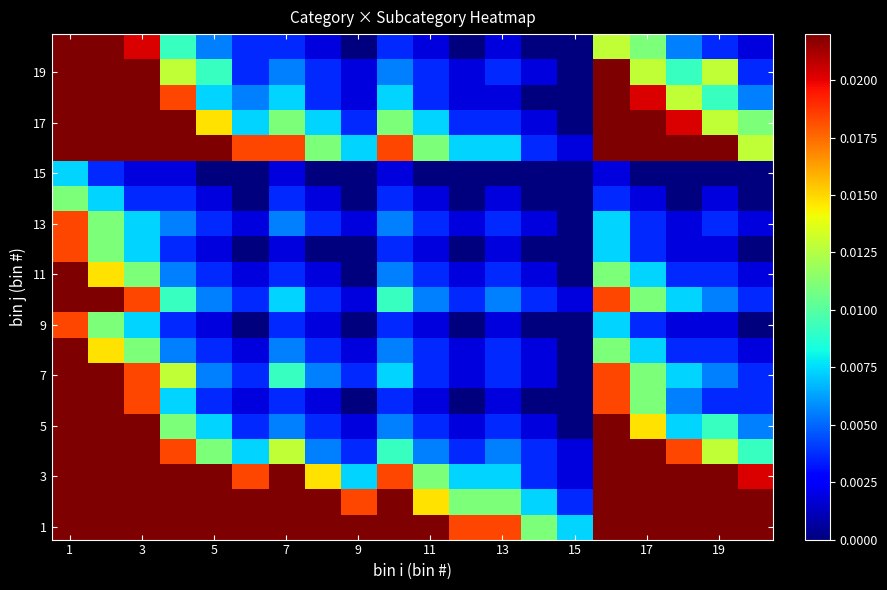

At how many categories does at least one series exceed 0?

20